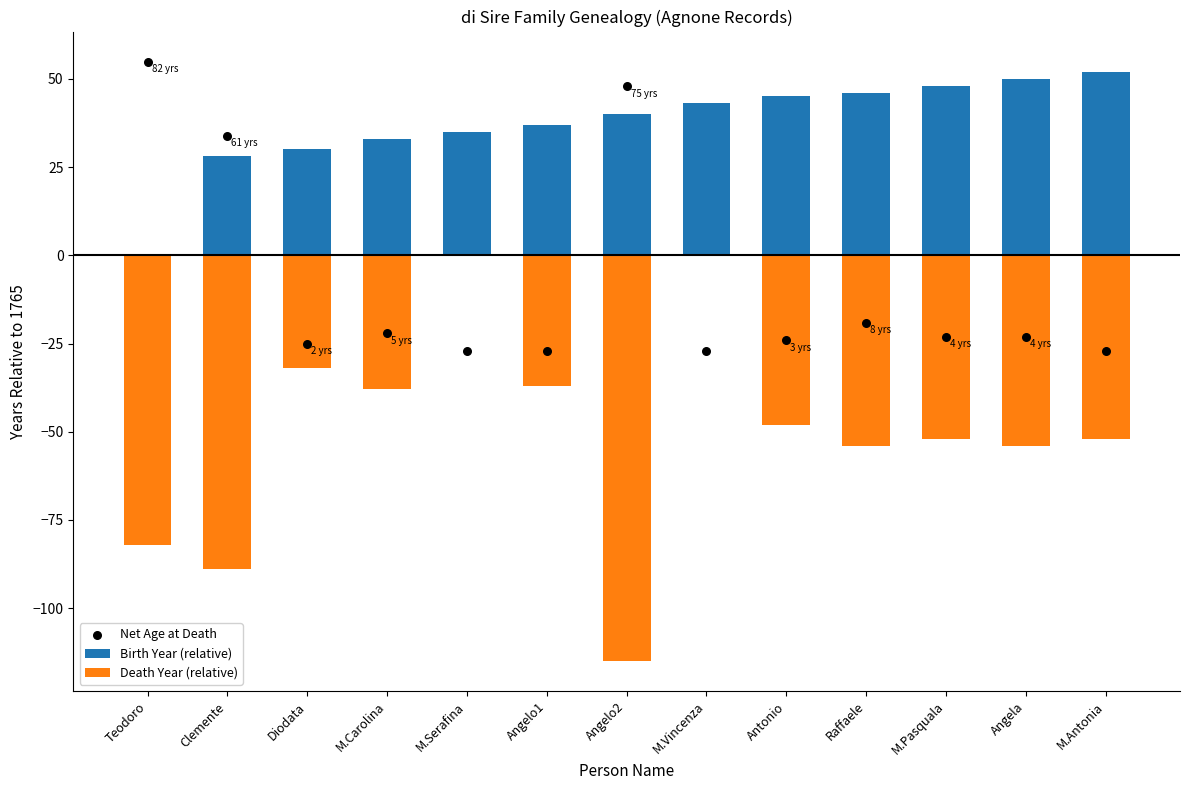

Which series has the largest total across all categories?

Birth Year (relative)